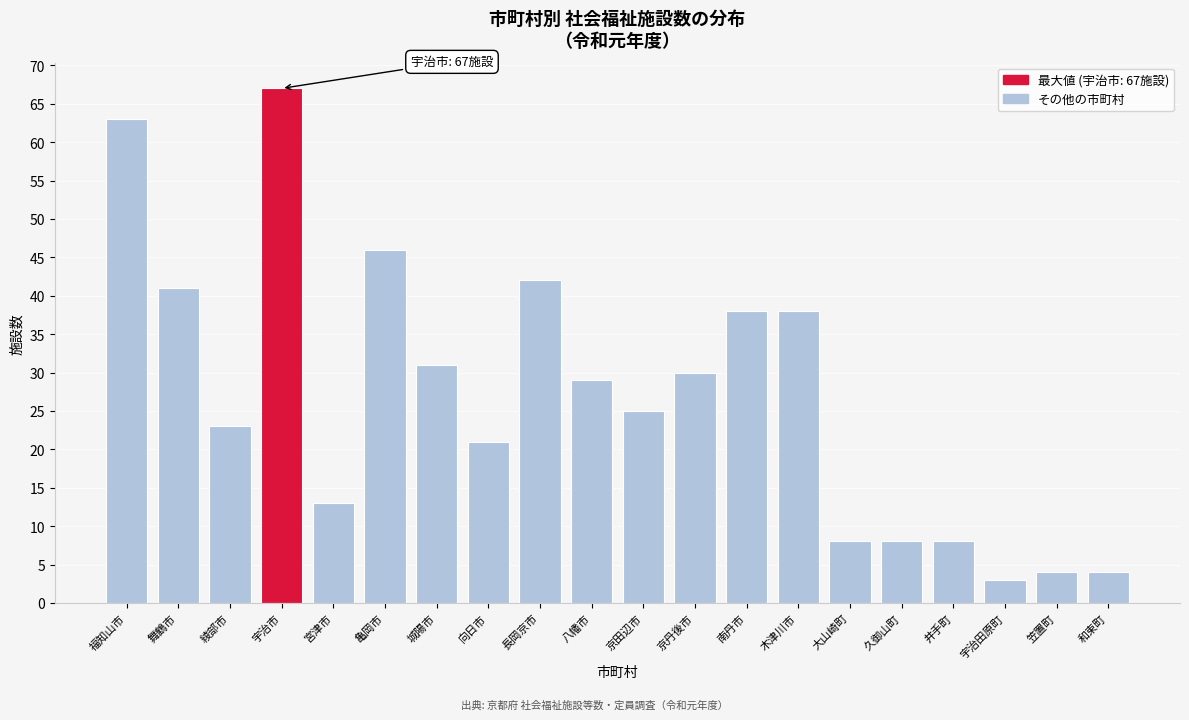

Reading left to right, extract all data points from this chart.

63	41	23	67	13	46	31	21	42	29	25	30	38	38	8	8	8	3	4	4